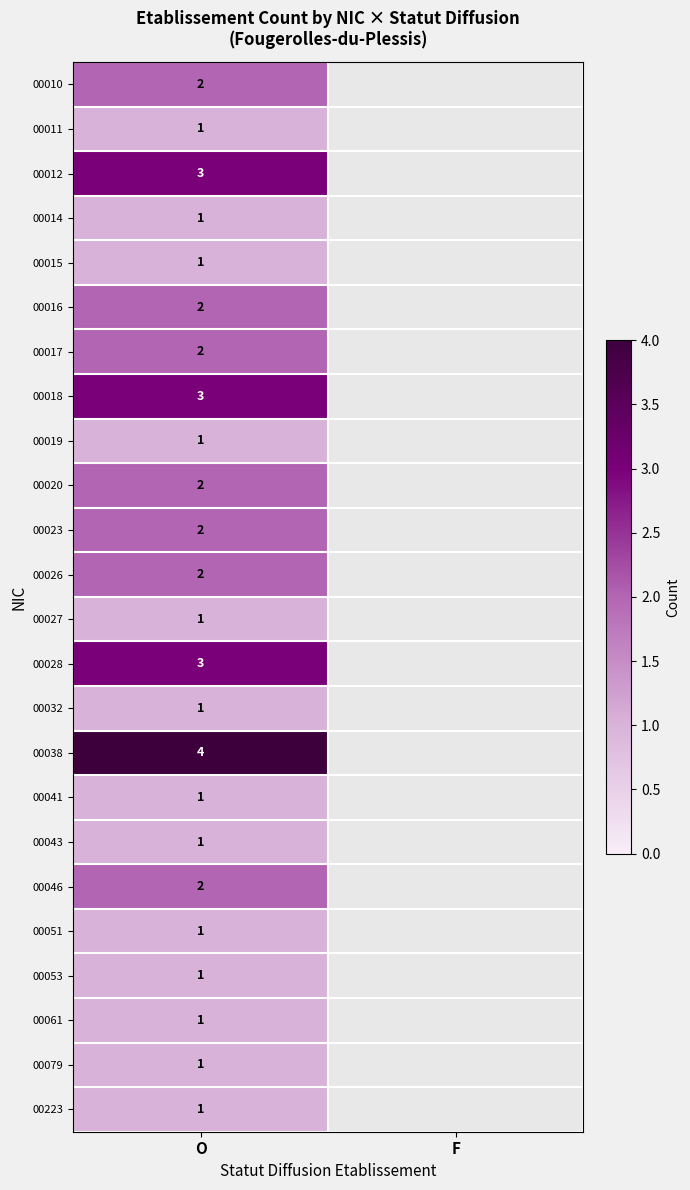

Is it true that 00016 equals 3 at O?

False